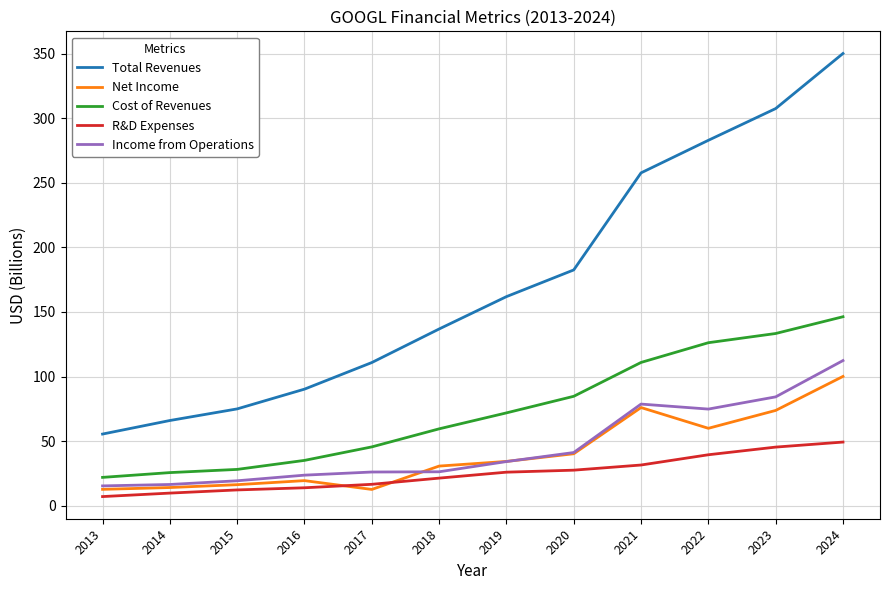

True or false: Total Revenues and R&D Expenses cross at least once.

False